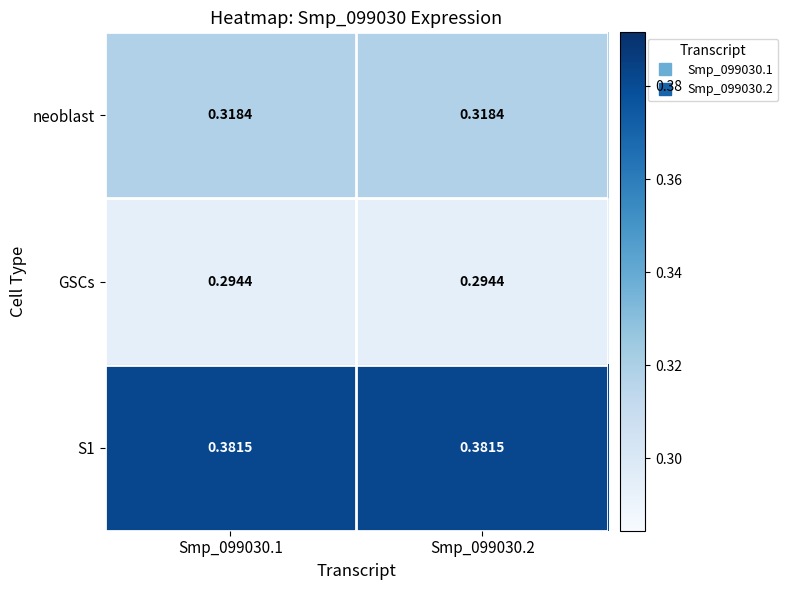

Is the value of S1 at Smp_099030.1 greater than the value of neoblast at Smp_099030.1?

Yes